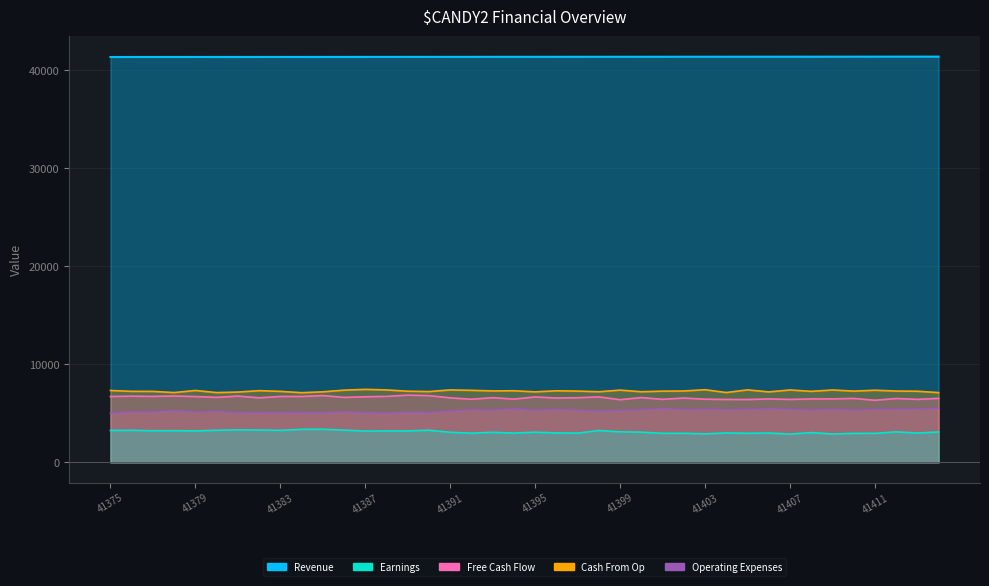

True or false: Free Cash Flow has more than 0 interior local peaks.

True